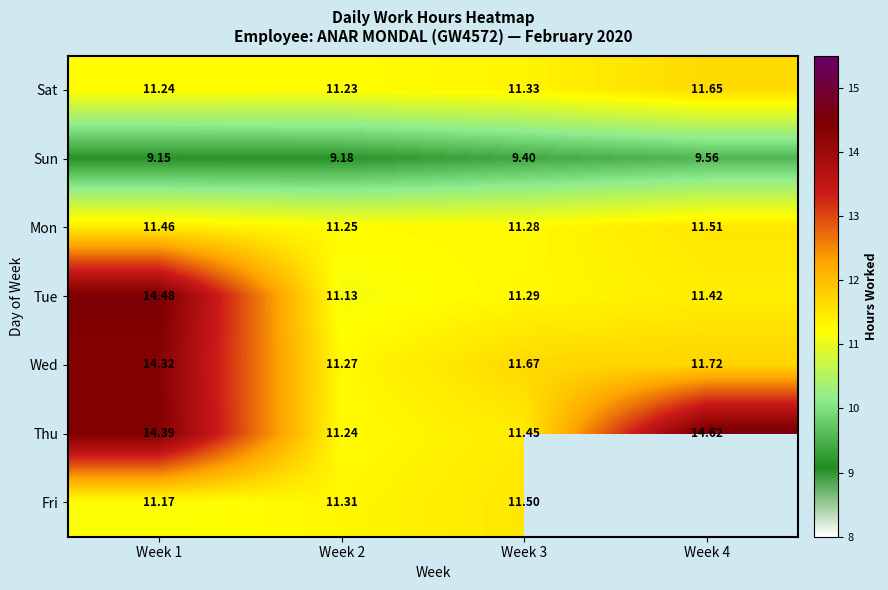

Which series changed the most between Week 1 and Week 3?

Tue